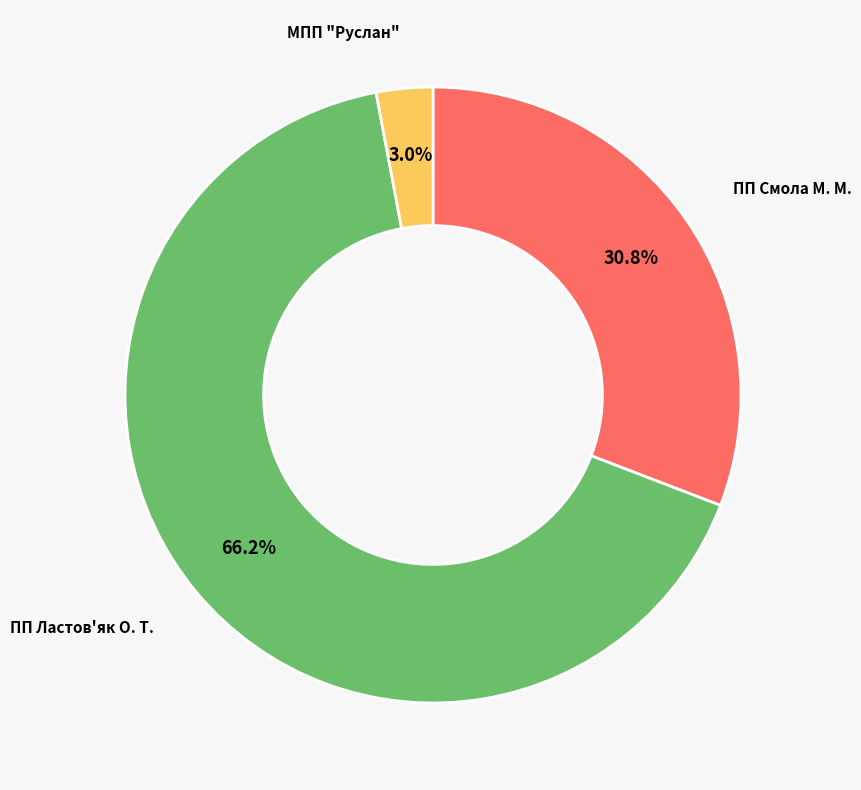

Is there a majority slice in this chart?

Yes